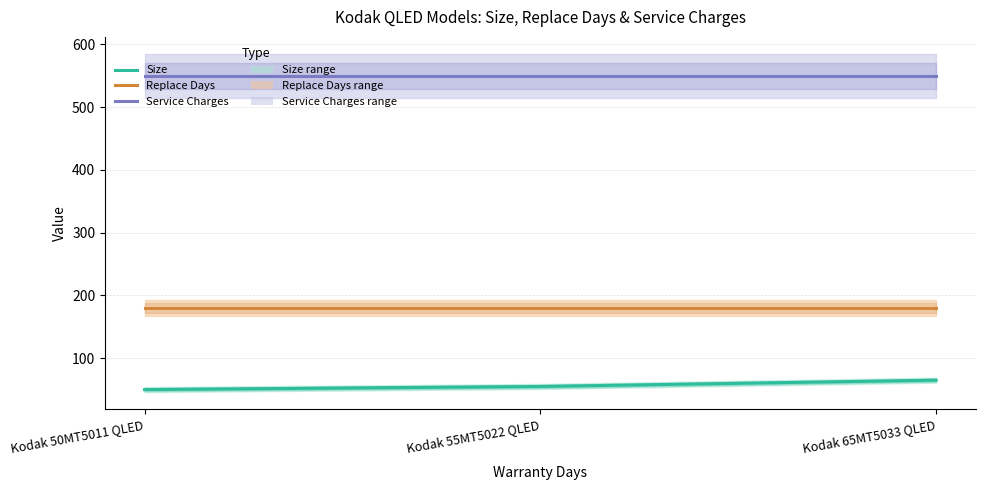

True or false: Size has a value of 102 at Kodak 65MT5033 QLED.

False